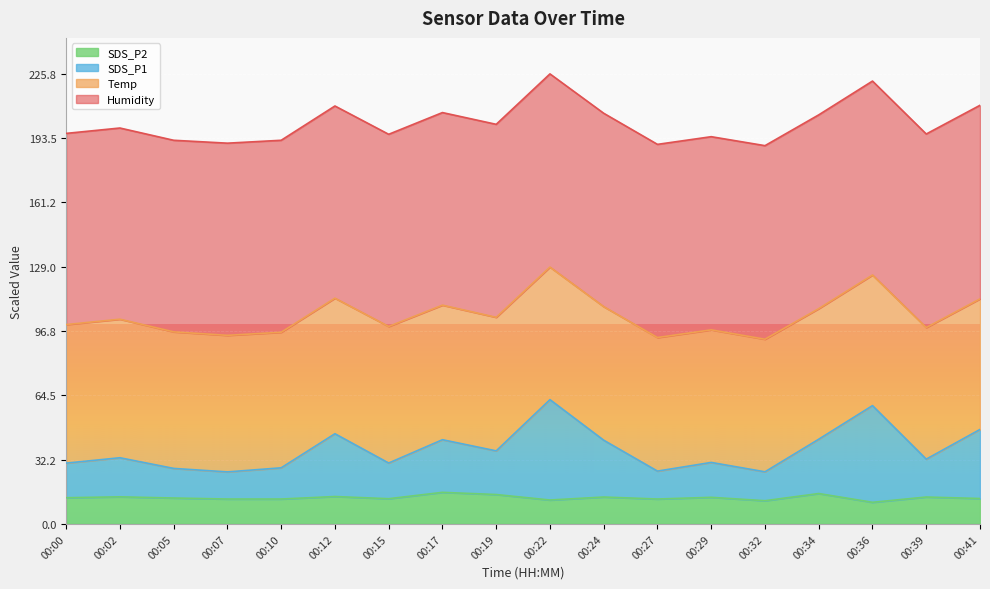

Does the chart display data point markers on the line(s)?

No